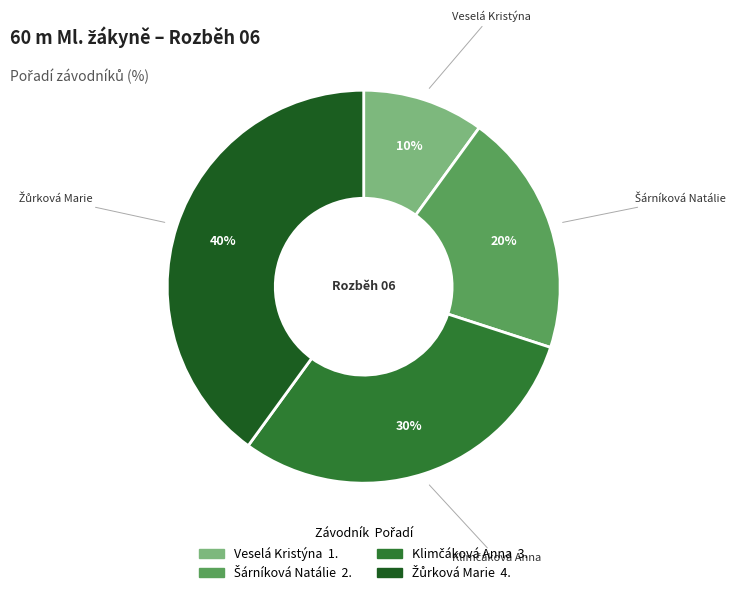

The Veselá Kristýna slice represents 23% of the pie. True or false?

False